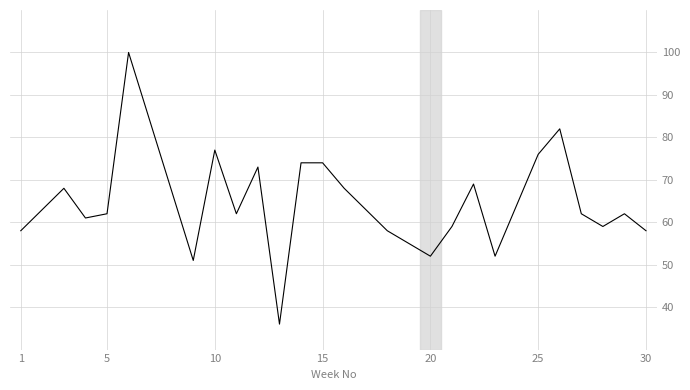

What is the difference between the maximum and minimum values?

64